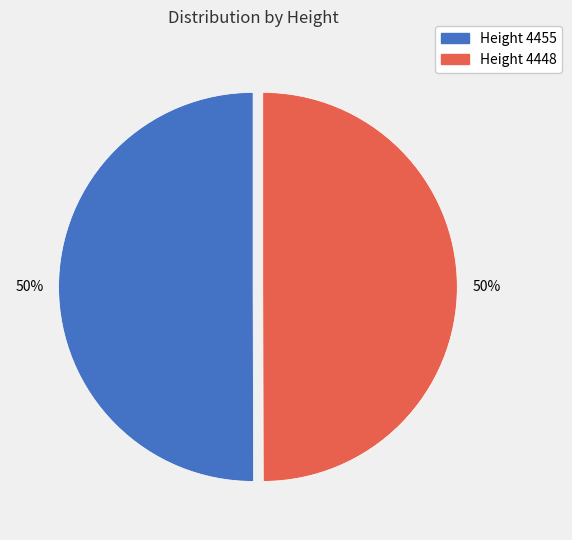

To the nearest percent, what is the average slice percentage?

50%